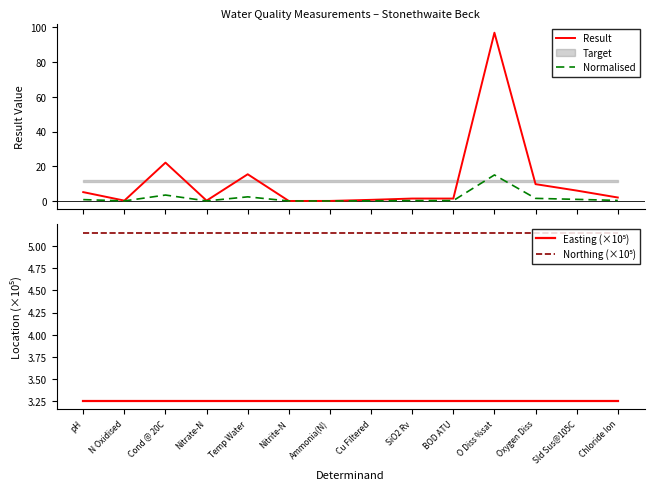

Reading right to left, transcribe all the data shown in this chart.

Result: 2.0	6.0	9.7	97.0	1.4	1.4	0.7	0.0	0.0	15.4	0.2	22.1	0.2	5.1
Normalised: 0.3	0.9	1.5	15.0	0.2	0.2	0.1	0.0	0.0	2.4	0.0	3.4	0.0	0.8
Easting (×10⁵): 3.3	3.3	3.3	3.3	3.3	3.3	3.3	3.3	3.3	3.3	3.3	3.3	3.3	3.3
Northing (×10⁵): 5.2	5.2	5.2	5.2	5.2	5.2	5.2	5.2	5.2	5.2	5.2	5.2	5.2	5.2